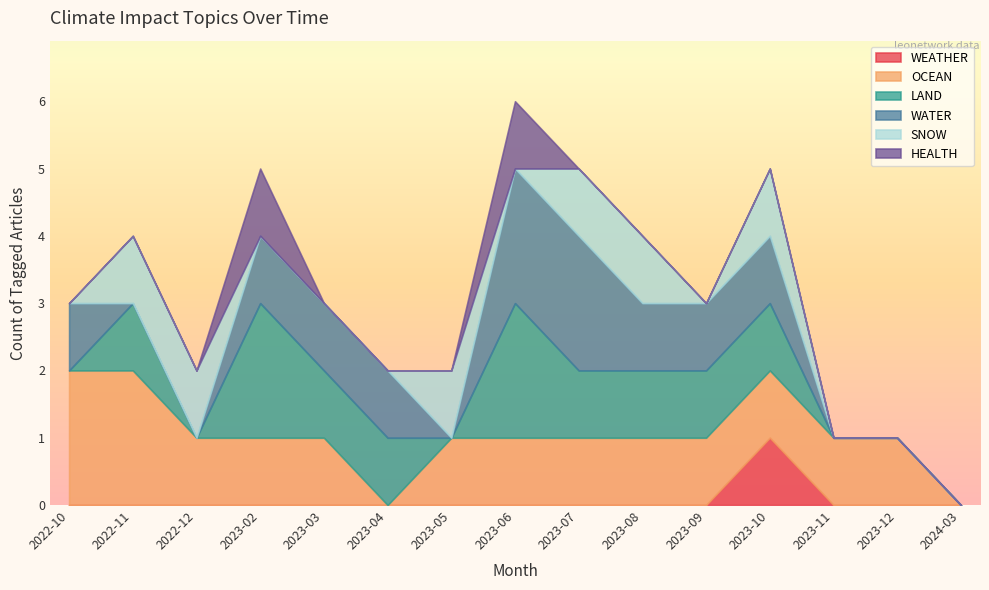

Rank the series at 2023-06 from lowest to highest value.

WEATHER, SNOW, OCEAN, HEALTH, LAND, WATER